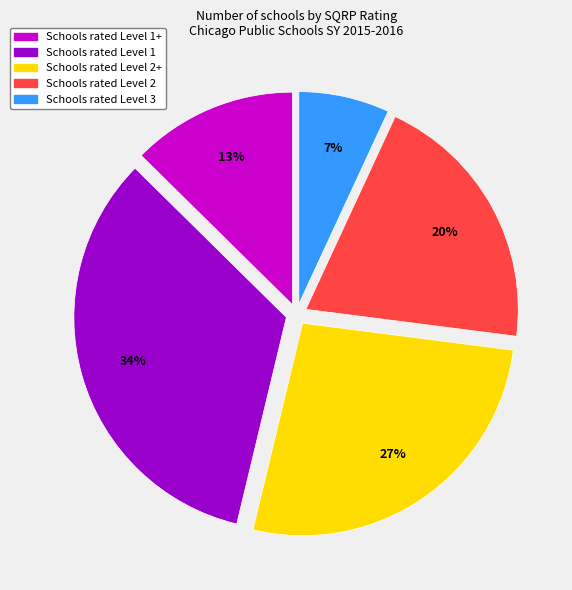

Is there a majority slice in this chart?

No